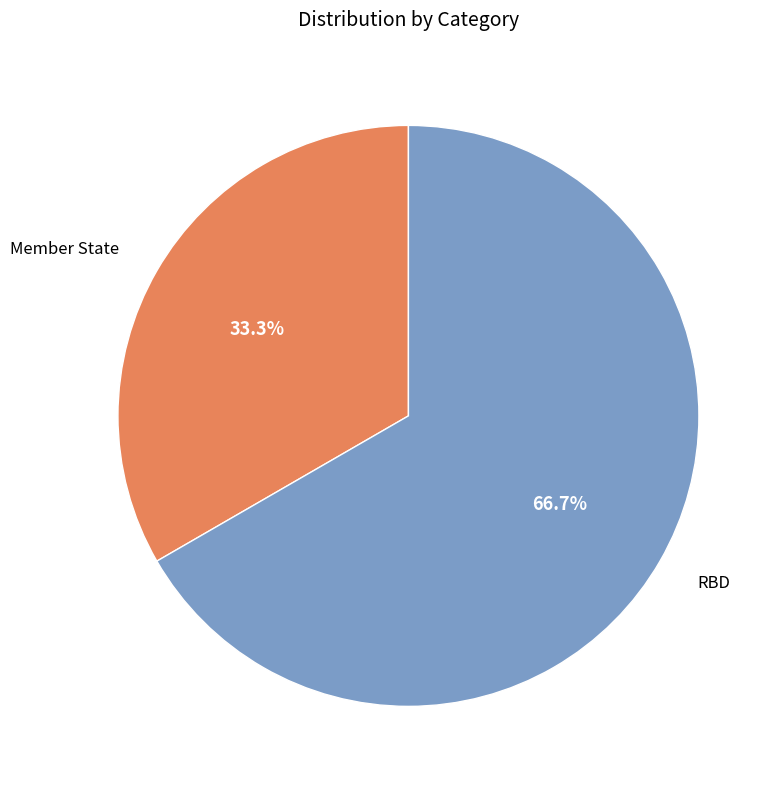

Is the sum of Member State and RBD greater than half?

Yes